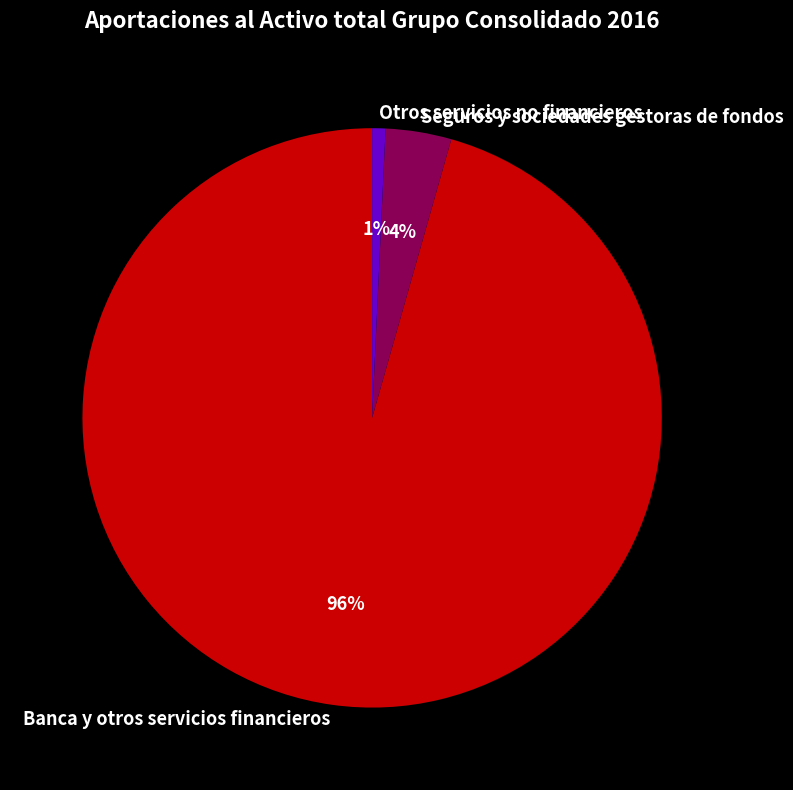

True or false: Banca y otros servicios financieros accounts for 82% of the total.

False